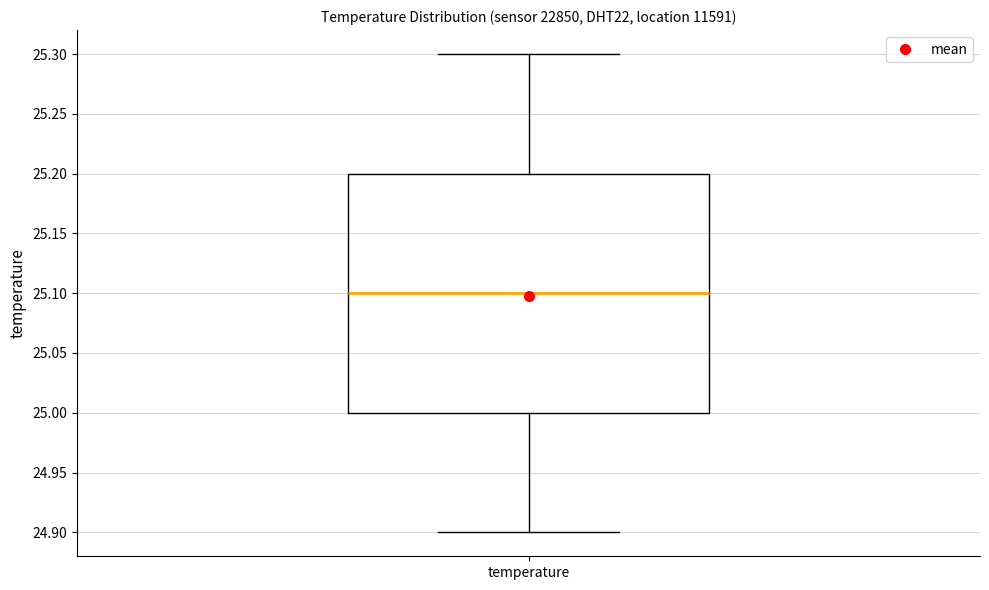

Where is the upper edge of the box for temperature on the y-axis? The values are not printed on the chart, so give them approximately, as read against the axis.

25.2